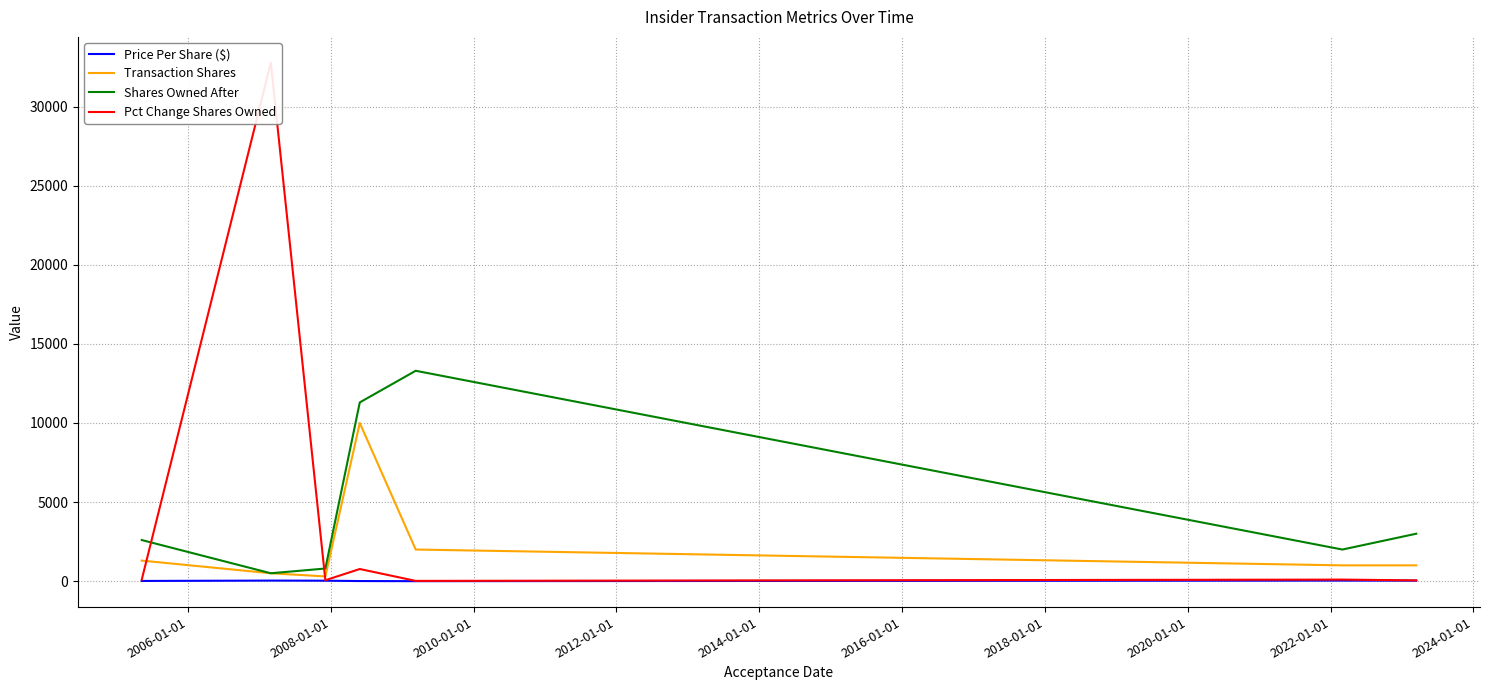

What is the maximum value for Transaction Shares?

10000.0